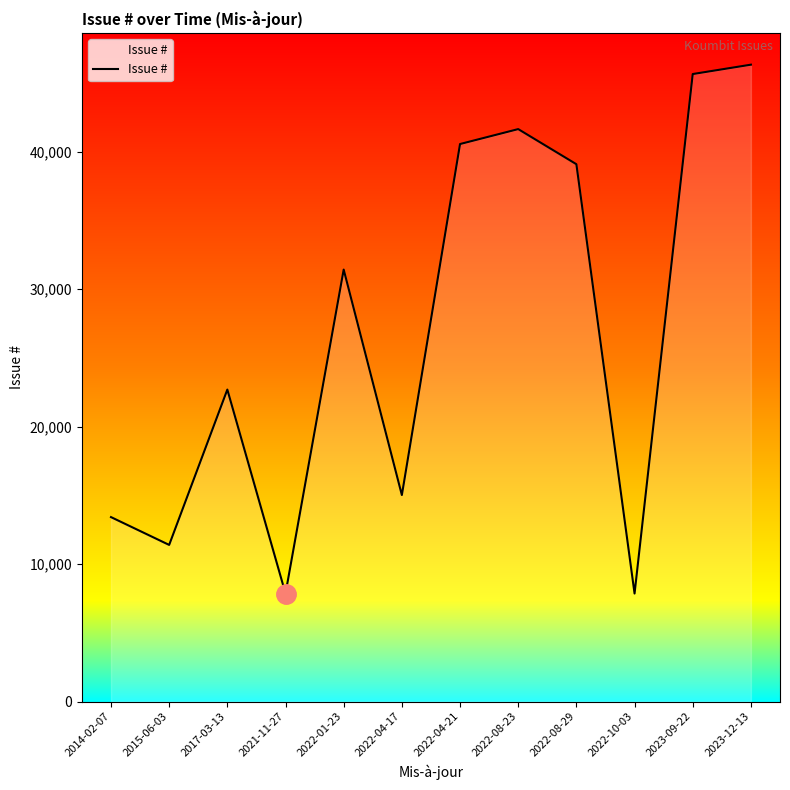

What is the difference between the maximum and minimum values?

38482